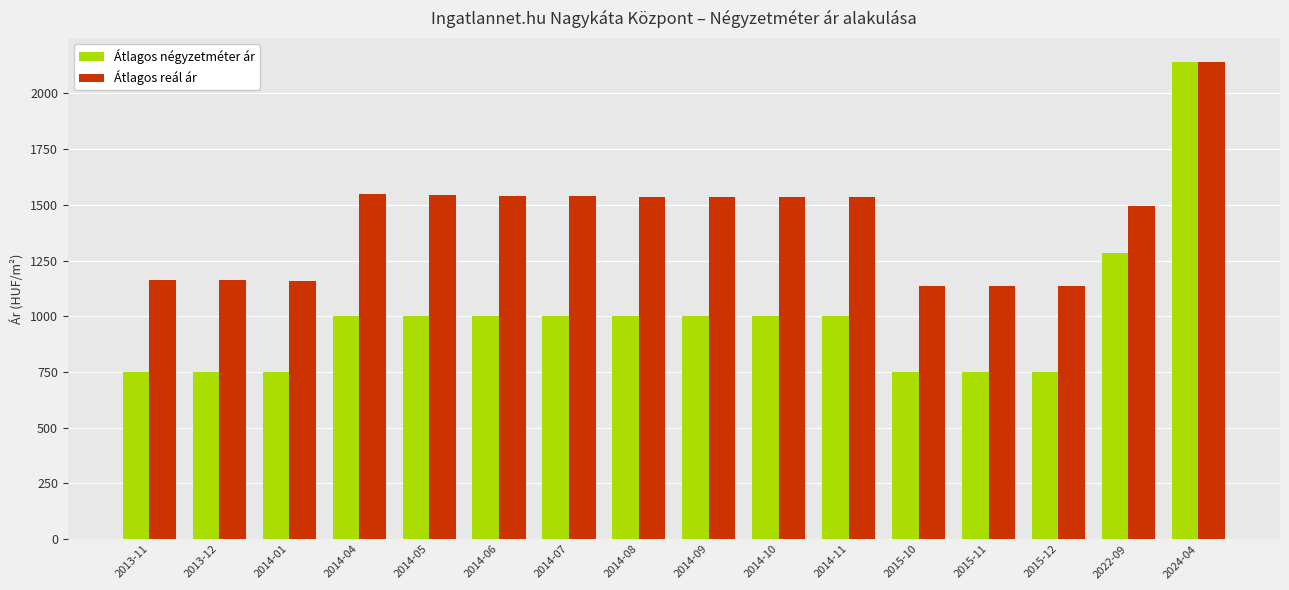

What is the lowest value of the Átlagos reál ár series?

1134